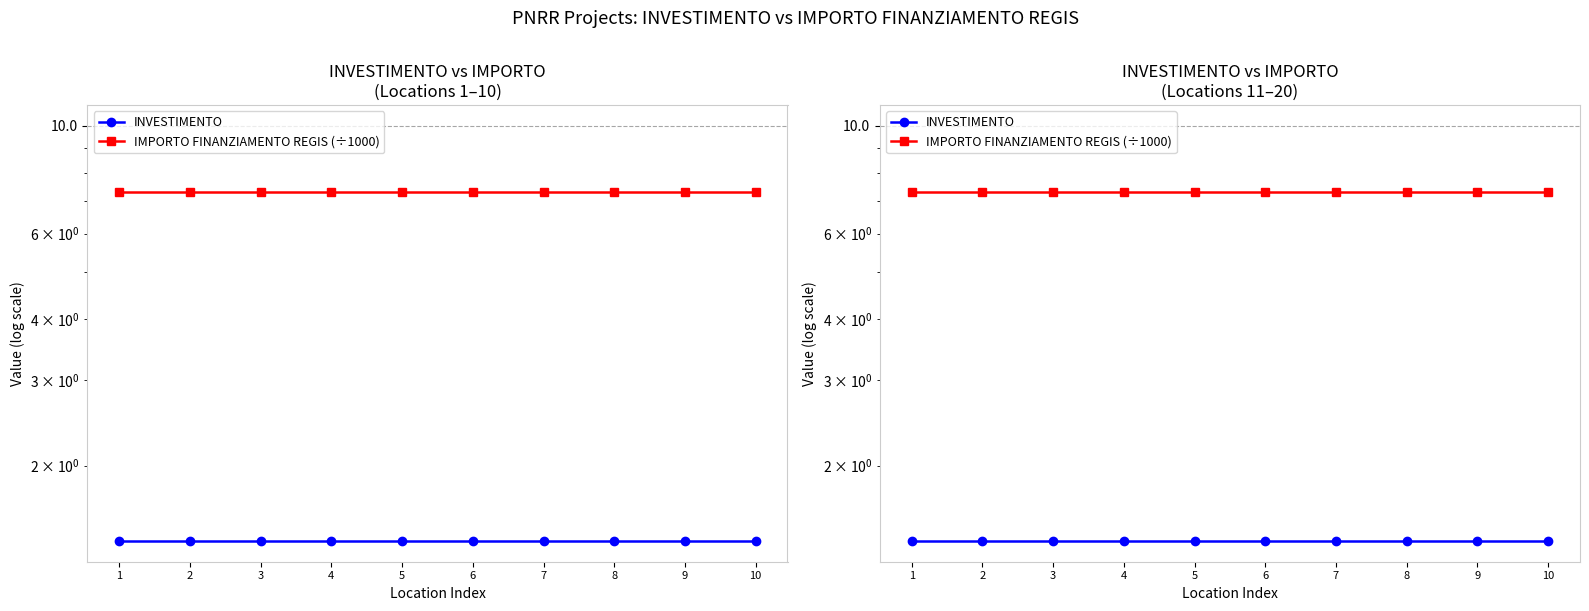

What is the total value across all series at 5?

8.7